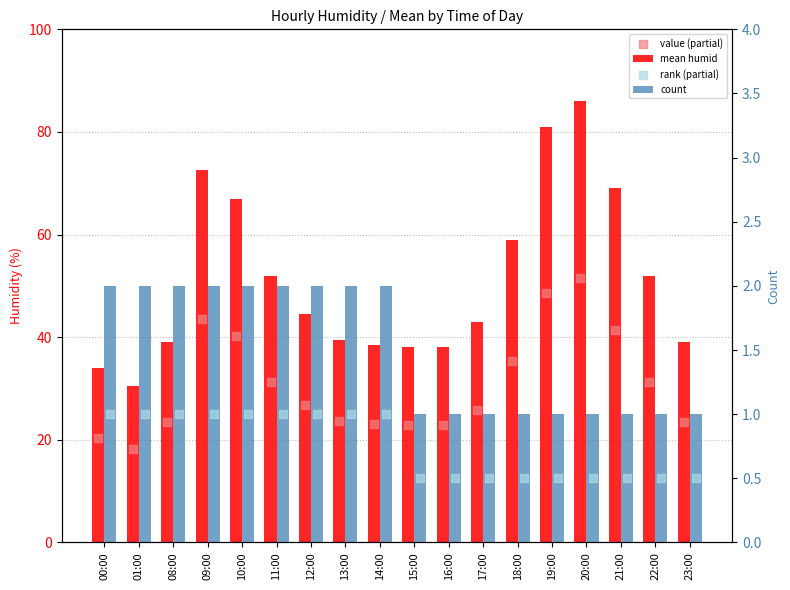

Which series has the largest total across all categories?

mean humid